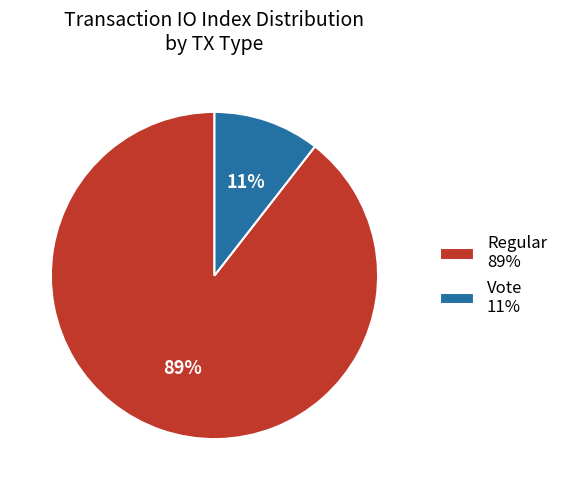

True or false: Regular accounts for 80% of the total.

False